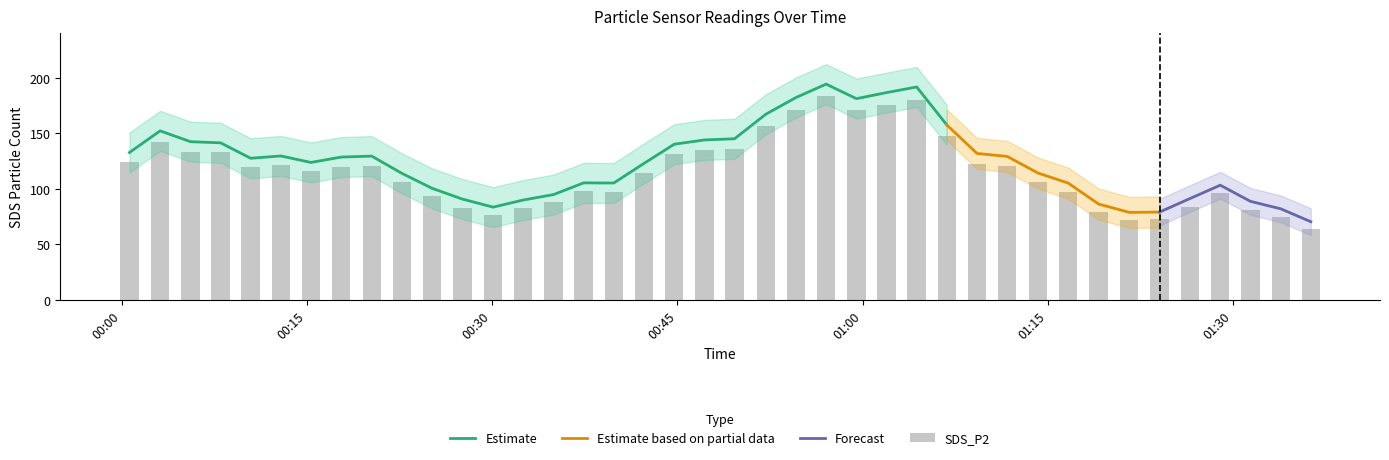

The value at 01:16 is 96.8. True or false?

True